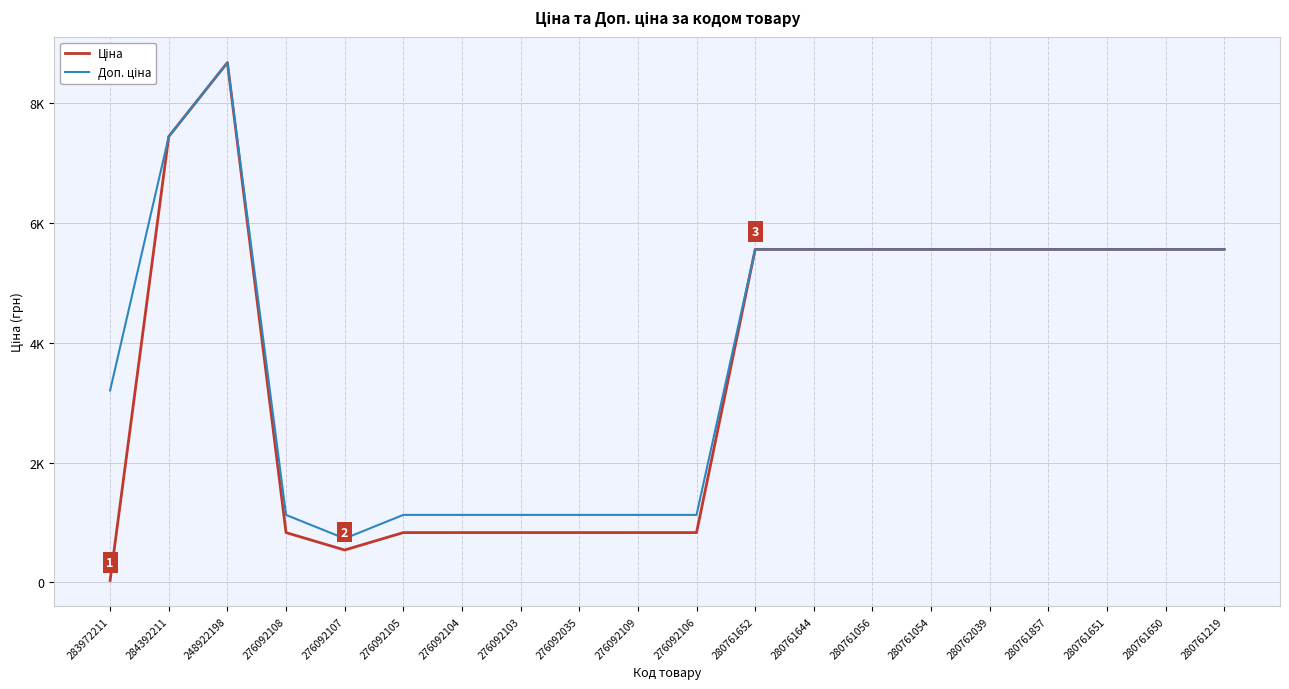

Which series changed the most between 276092107 and 276092106?

Доп. ціна